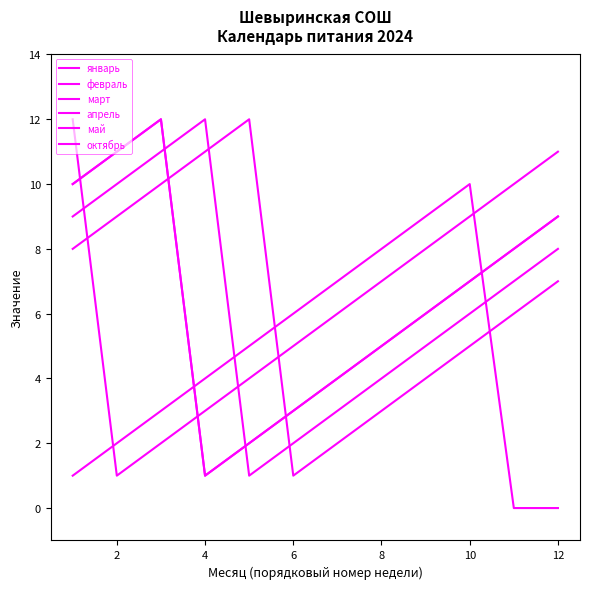

Does the chart have visible grid lines?

No